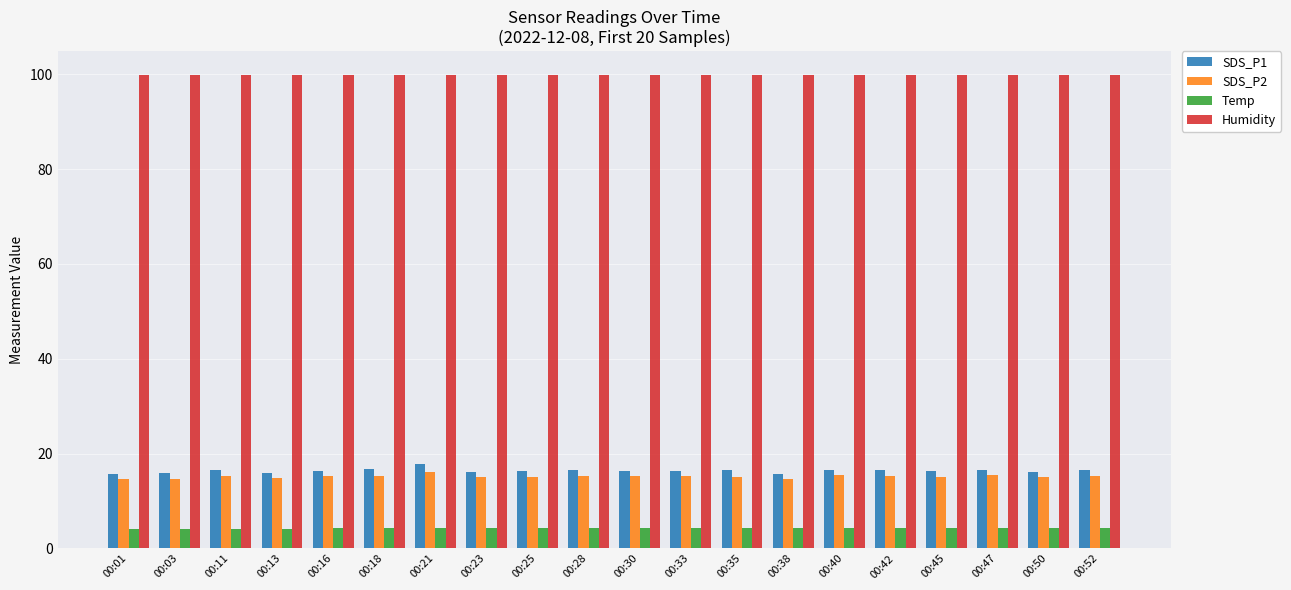

Read the SDS_P1 value at 00:03.

15.9